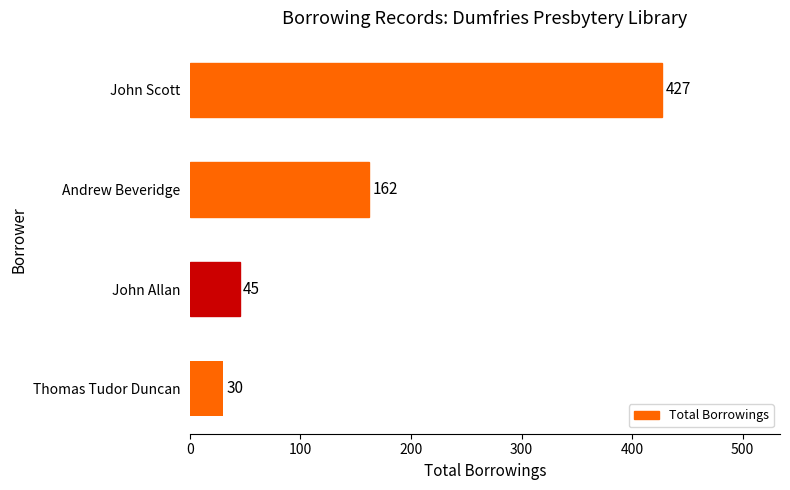

Reading top to bottom, list all the values displayed in this chart.

427	162	45	30